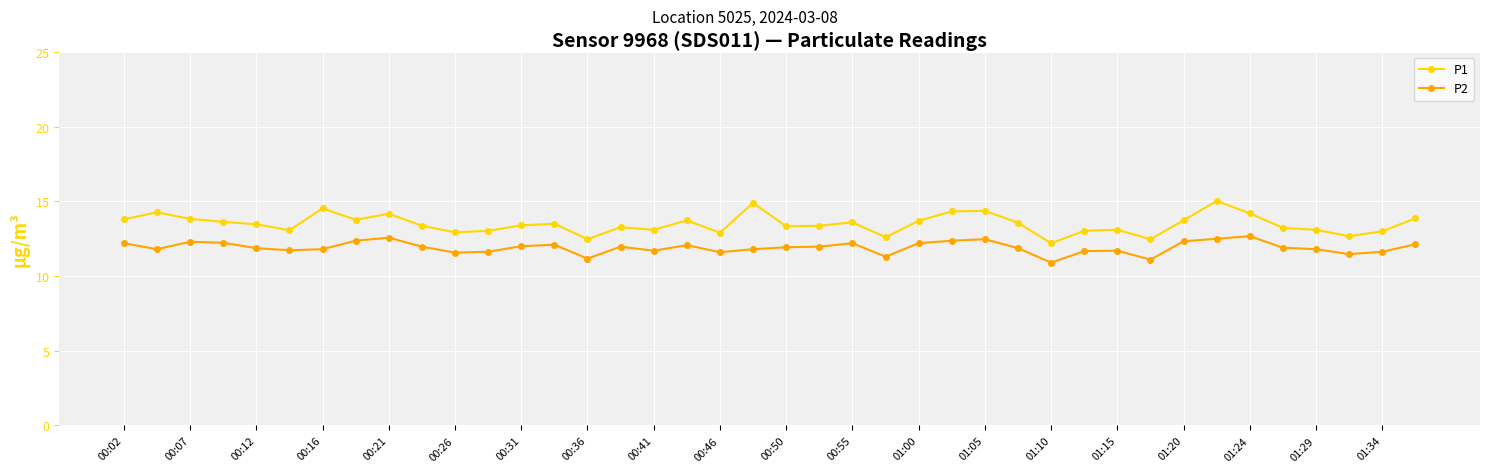

What is the minimum value shown in the chart?

10.9